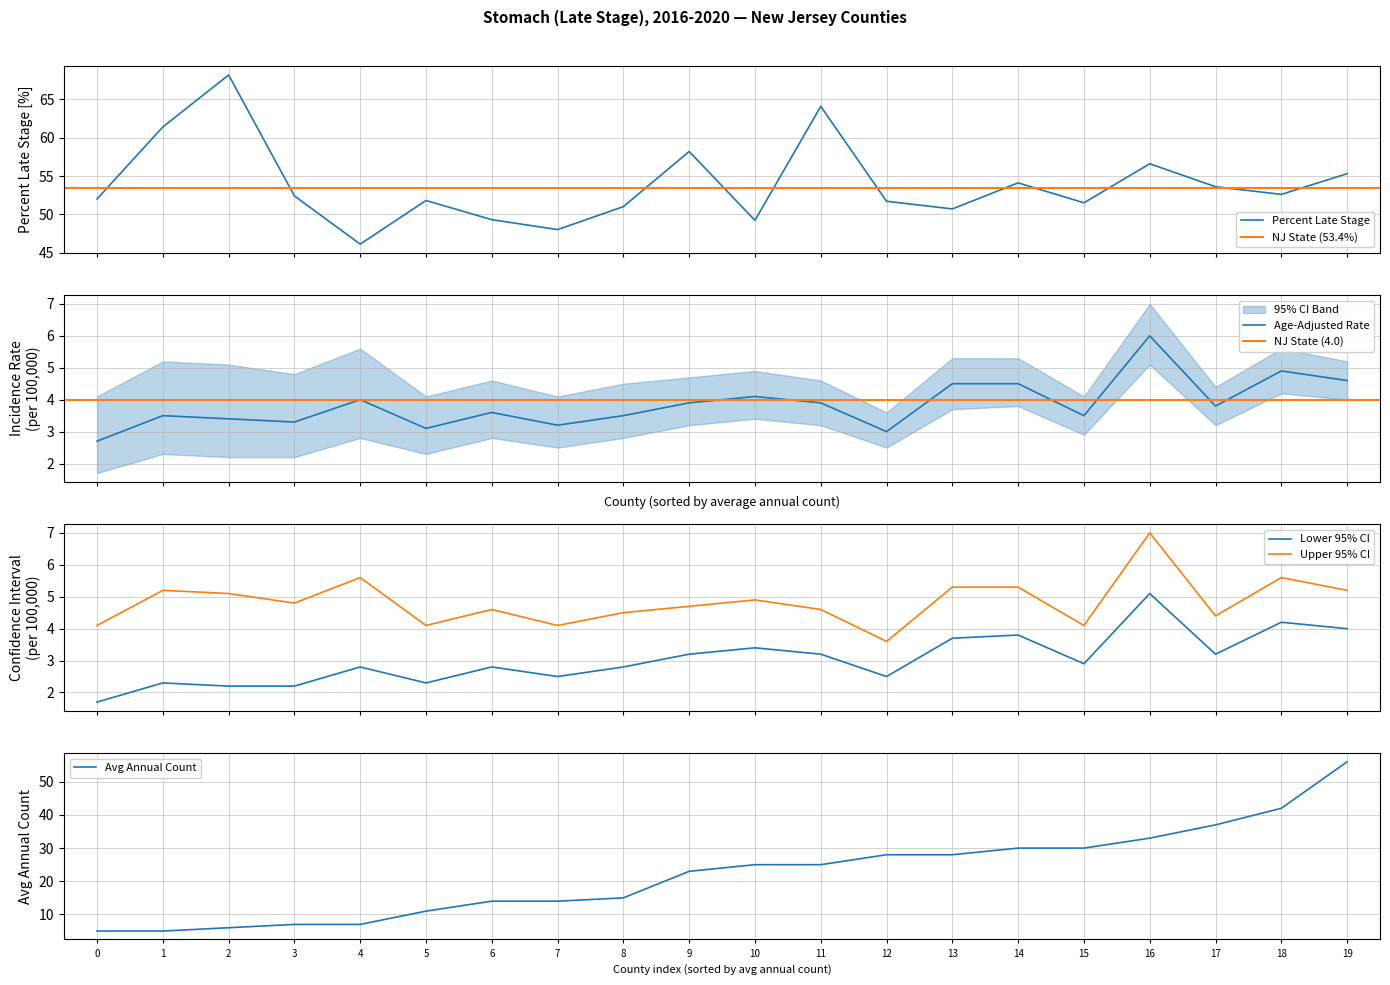

How many data points in Lower 95% CI are above 2?

19